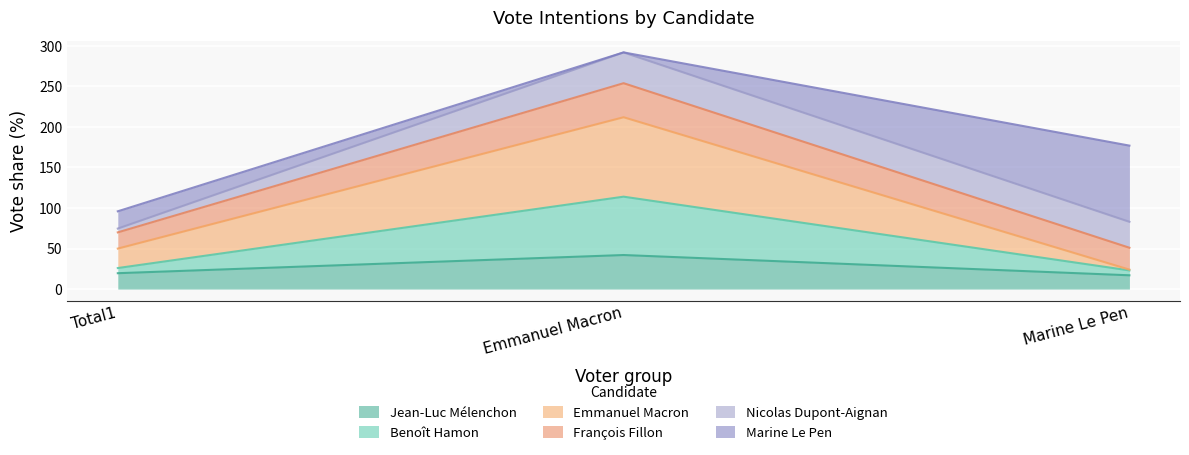

What is the label of the 3rd point from the right?

Total1